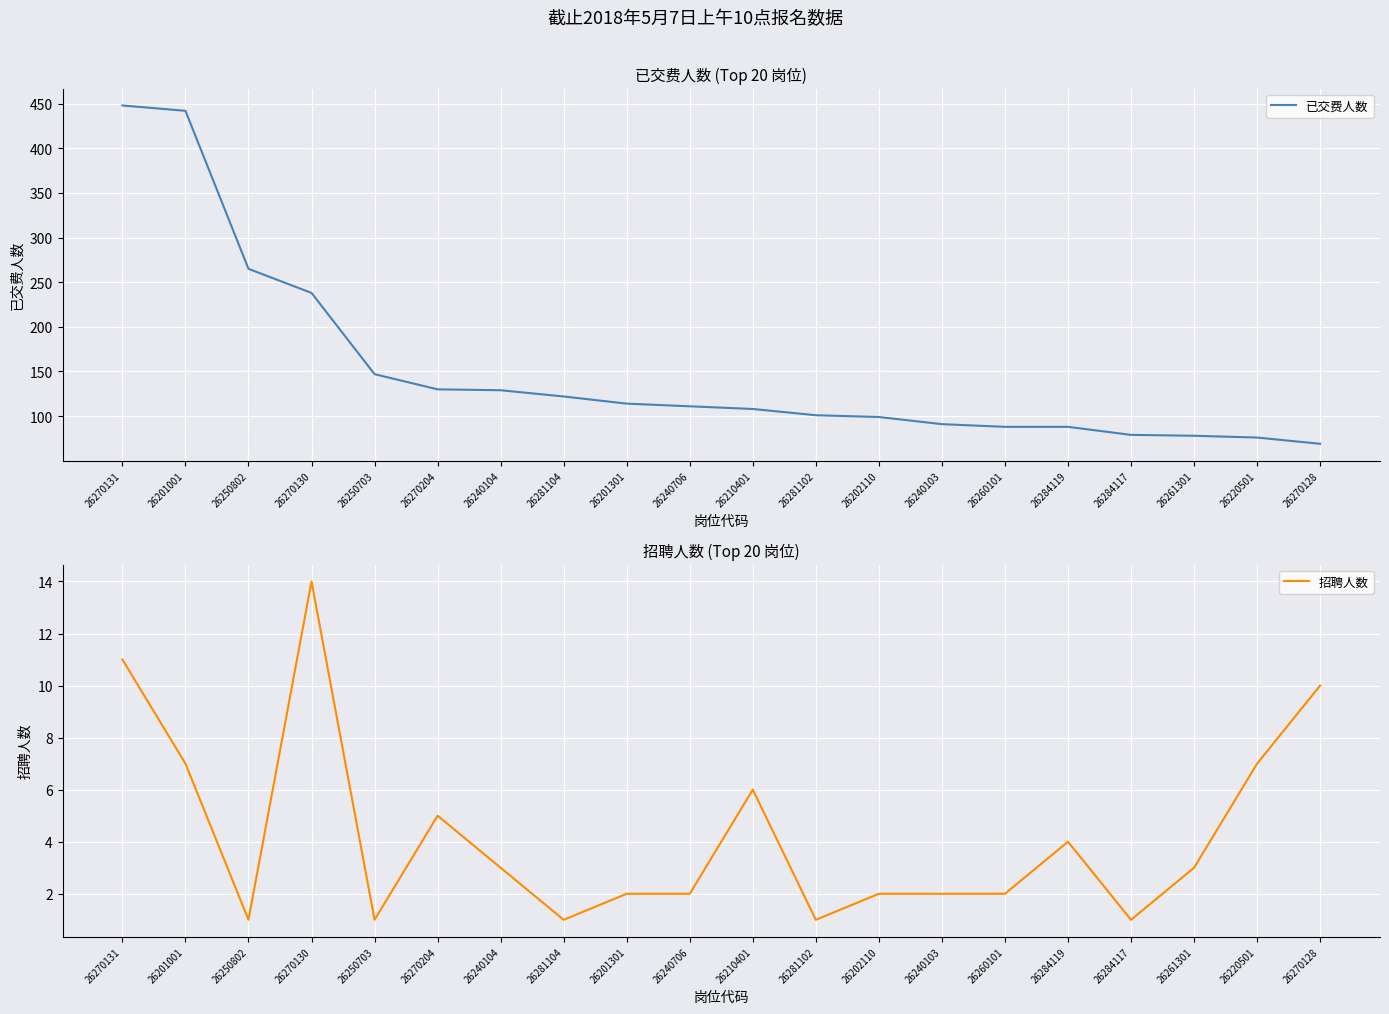

True or false: 招聘人数 and 已交费人数 cross at least once.

False